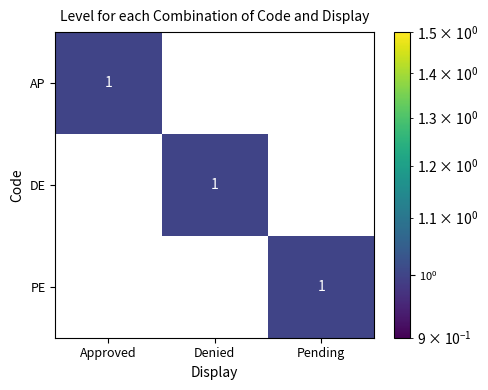

True or false: AP has a value of 1 at Approved.

True